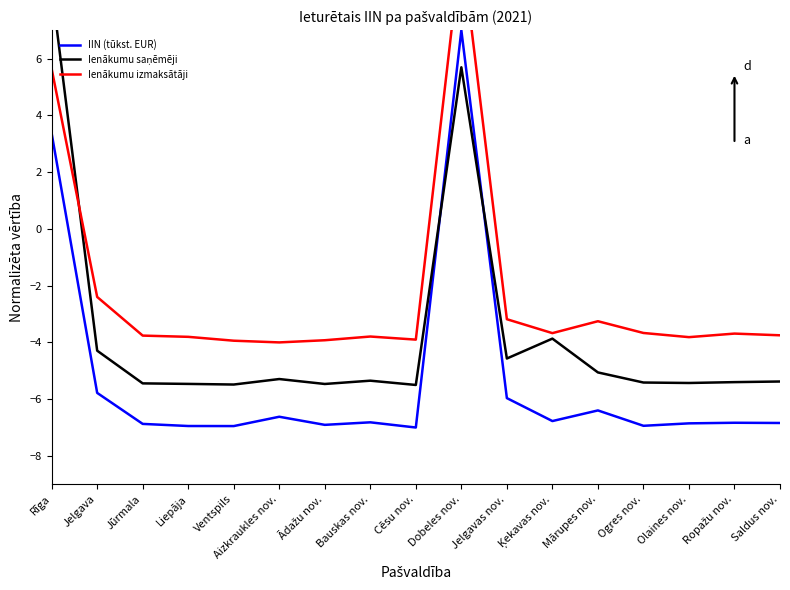

Count the number of data series in this chart.

3